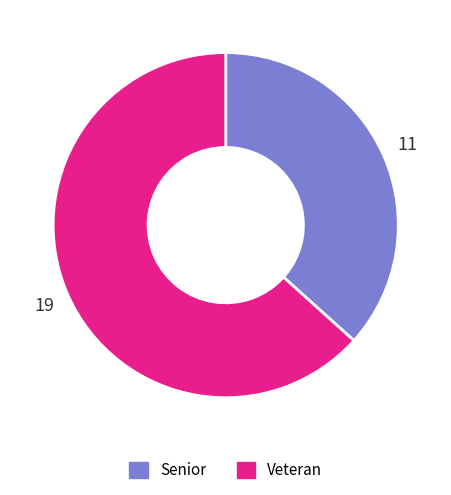

Rank the categories by value from lowest to highest.

Senior, Veteran